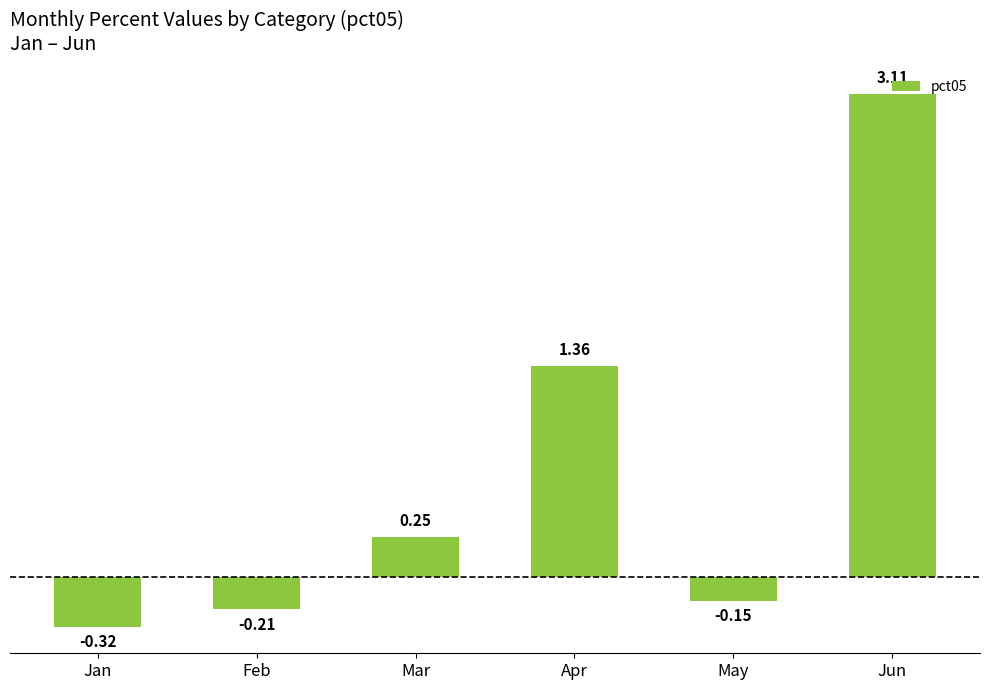

List the labels in order of value, largest first.

Jun, Apr, Mar, May, Feb, Jan